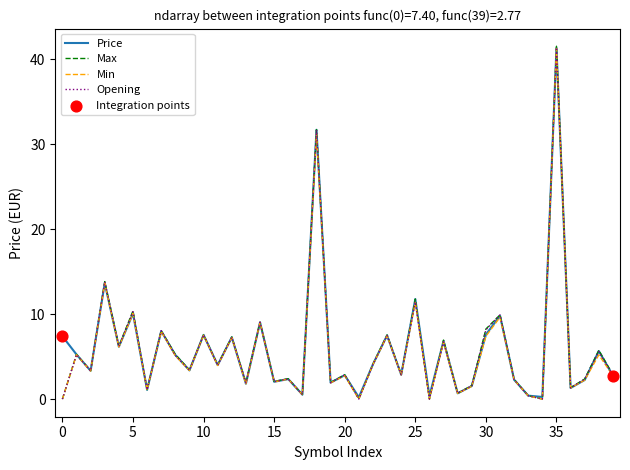

Which series has the widest spread of values?

Max